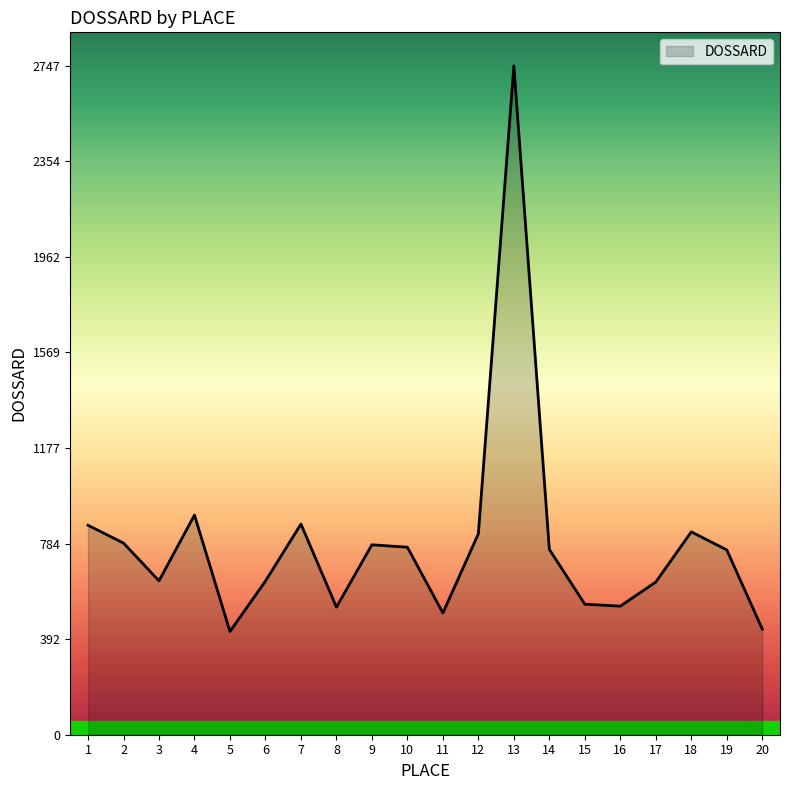

What is the change in value from 2 to 13?

+1960